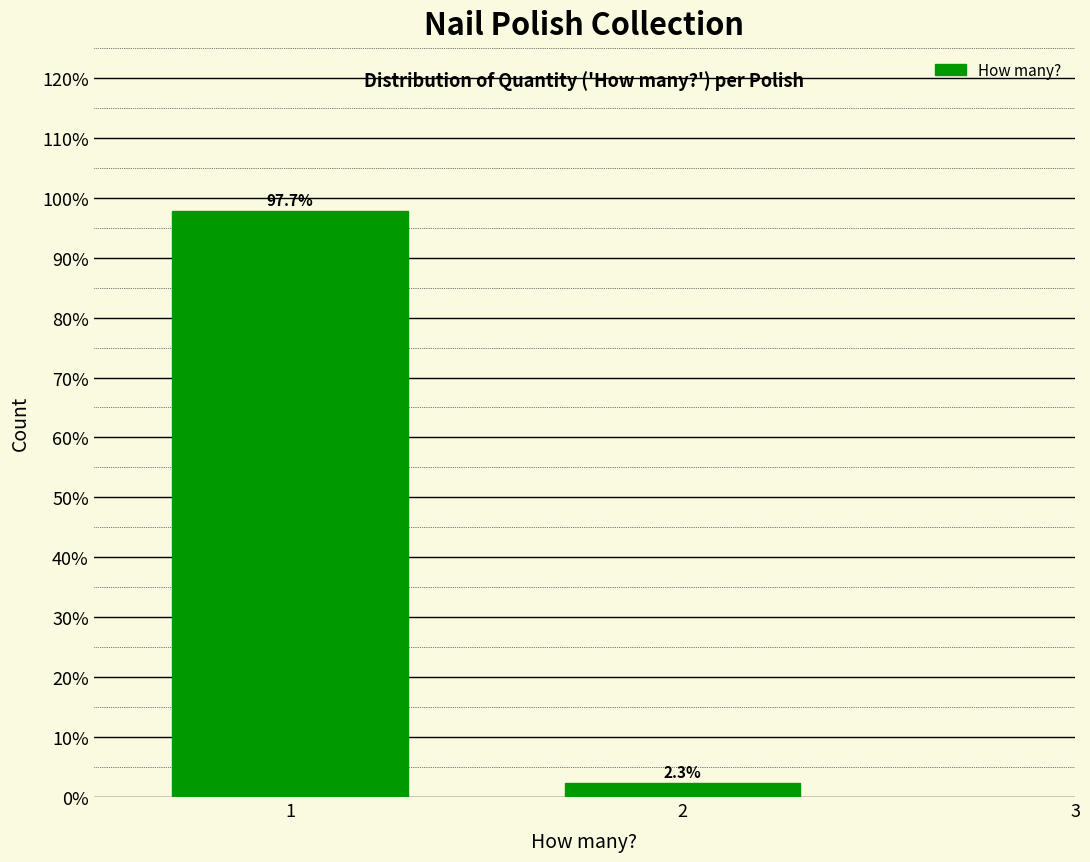

Reading left to right, list all the values displayed in this chart.

1=97.7	2=2.3